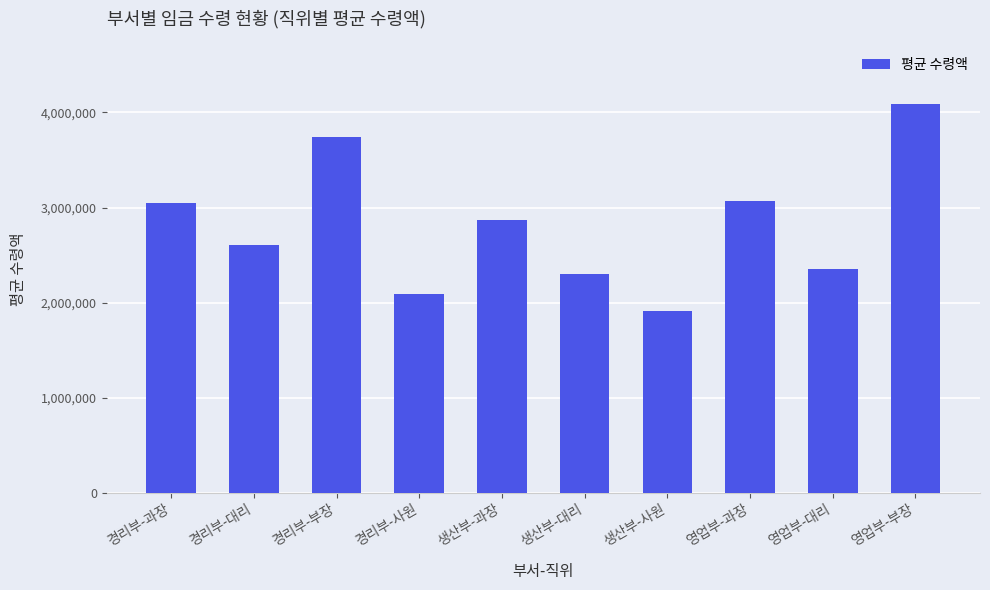

What is the change in value from 경리부-과장 to 영업부-대리?

-696000